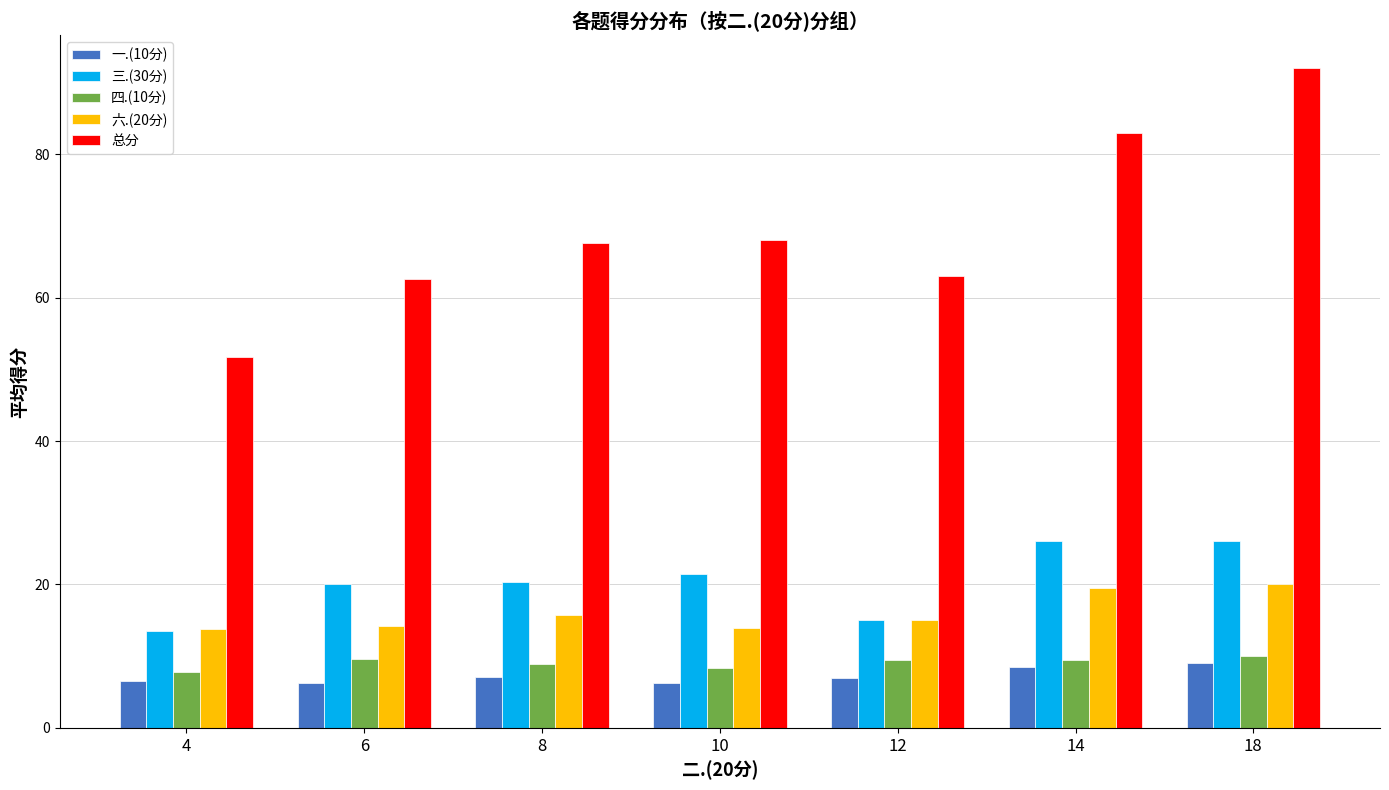

What is the maximum value for 一.(10分)?

9.0